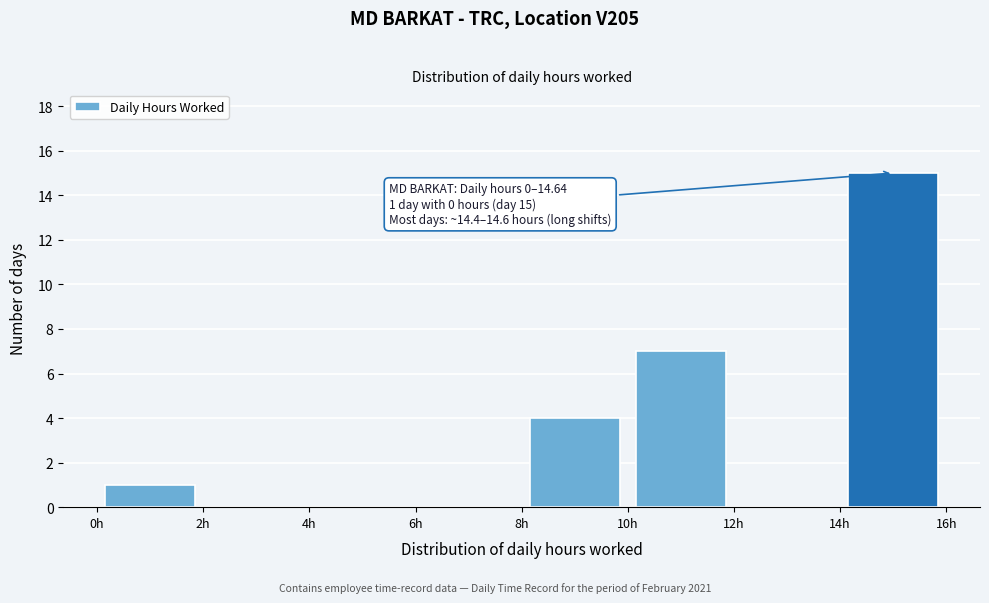

Over which range of the x-axis is the bar tallest?

14 to 16